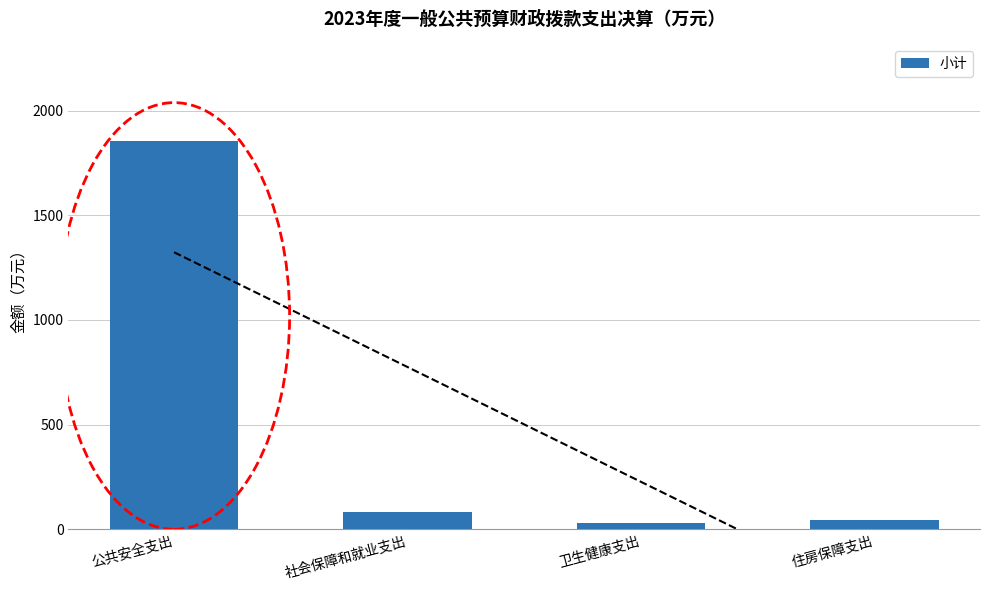

Where does the data first go above 80?

公共安全支出